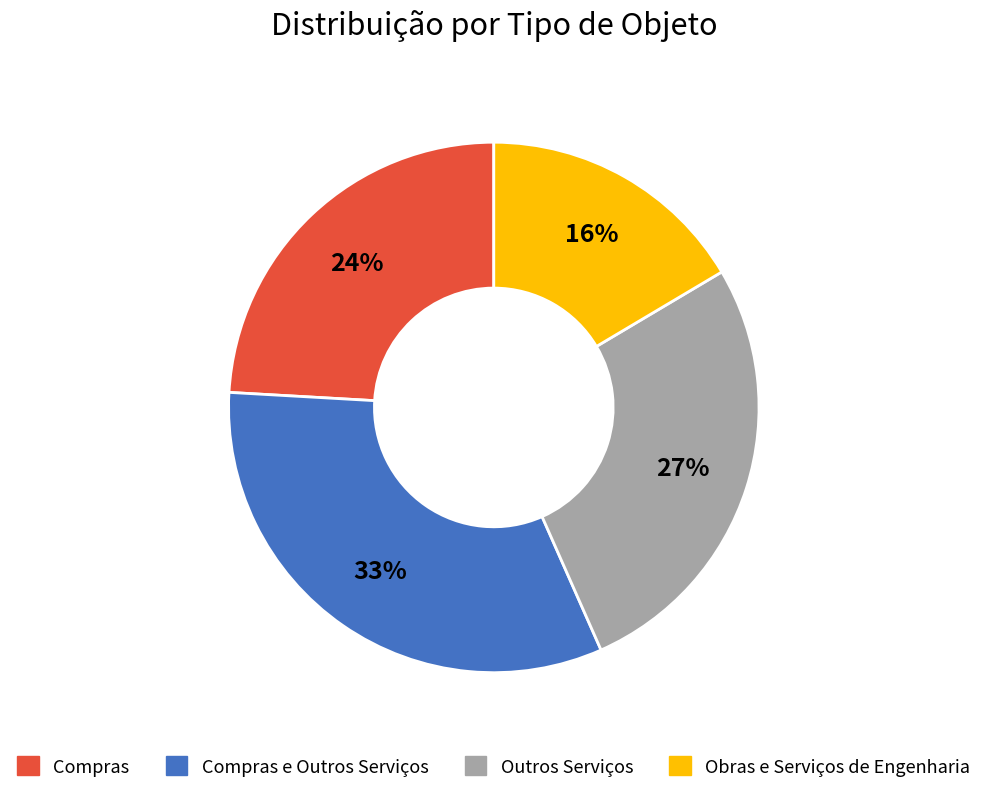

To the nearest percent, what is the average slice percentage?

25%